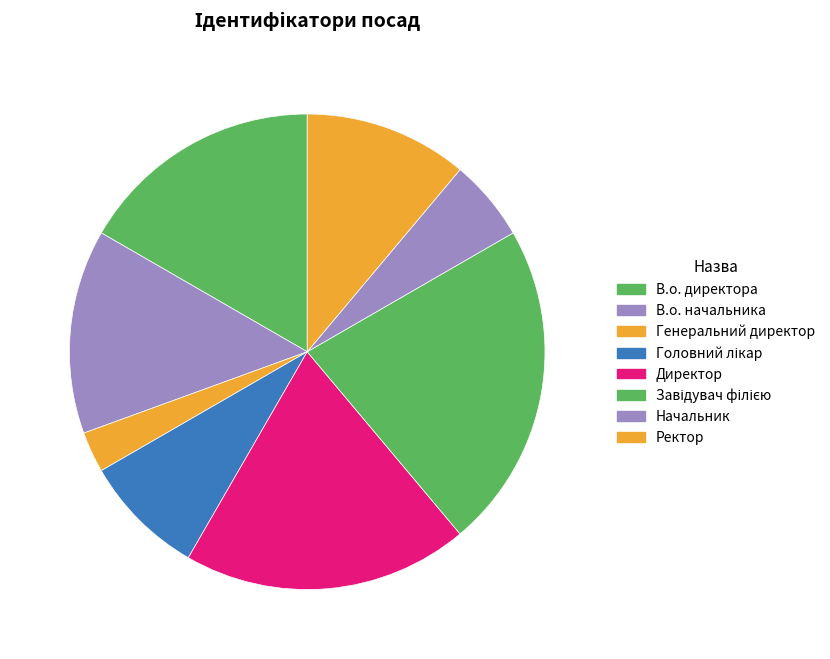

Which slice is the largest?

Завідувач філією